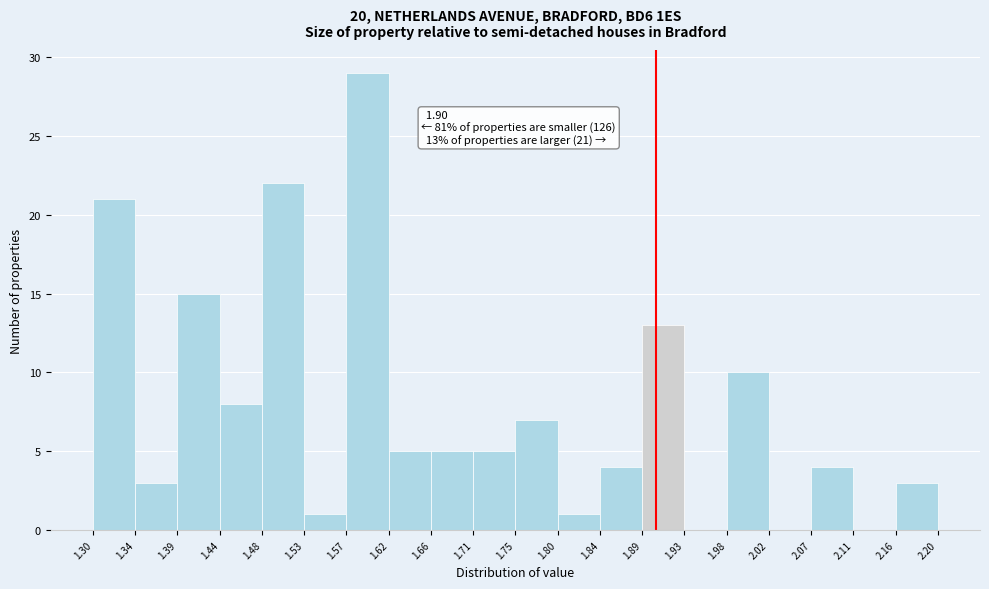

Which range on the x-axis has the tallest bar?

1.57 to 1.62